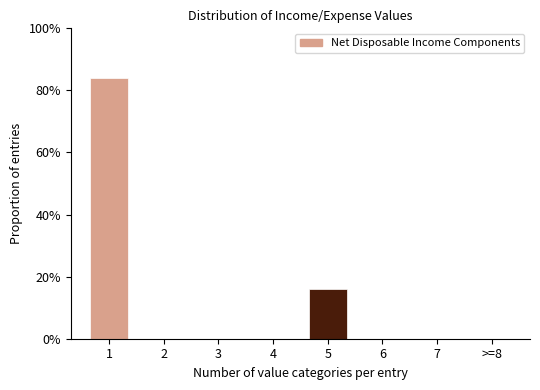

Reading left to right, extract all data points from this chart.

1=84	2=0	3=0	4=0	5=16